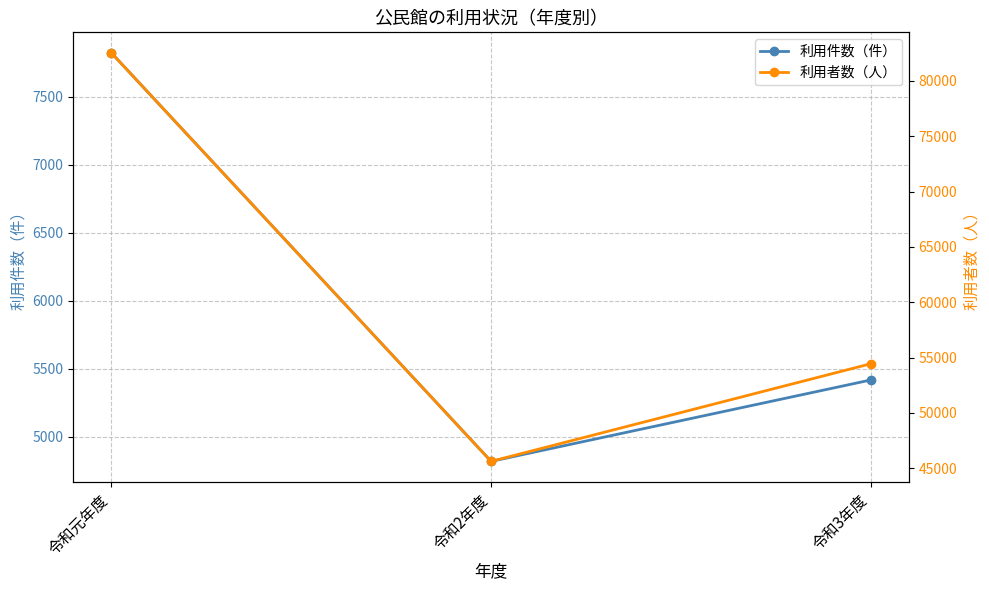

What is the sum of all 利用件数（件） values?

18062